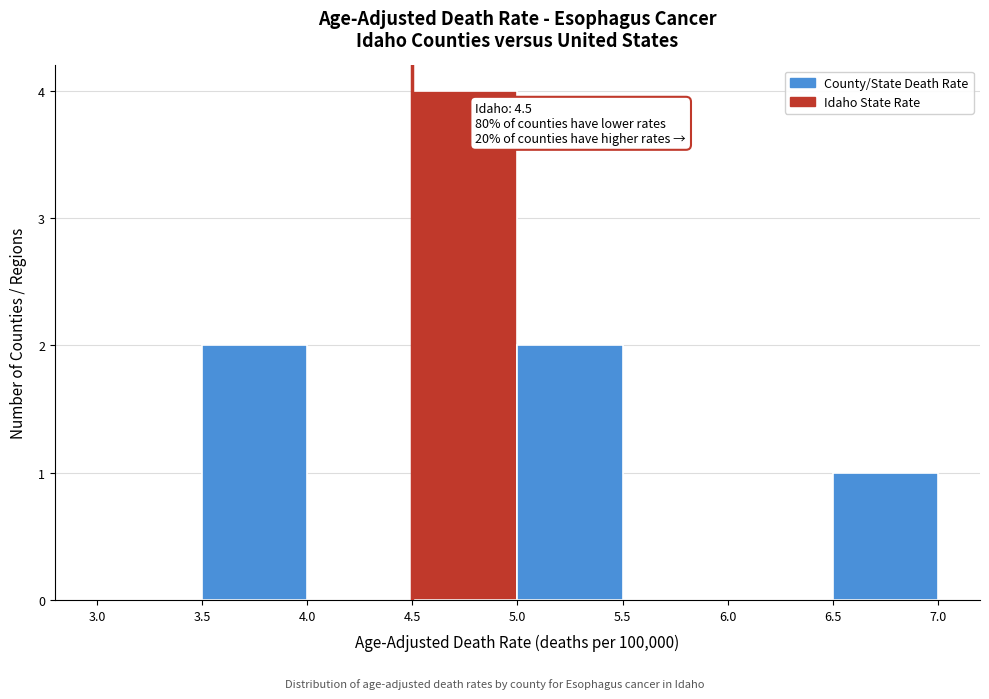

Over which range of the x-axis is the bar tallest?

4.5 to 5.0